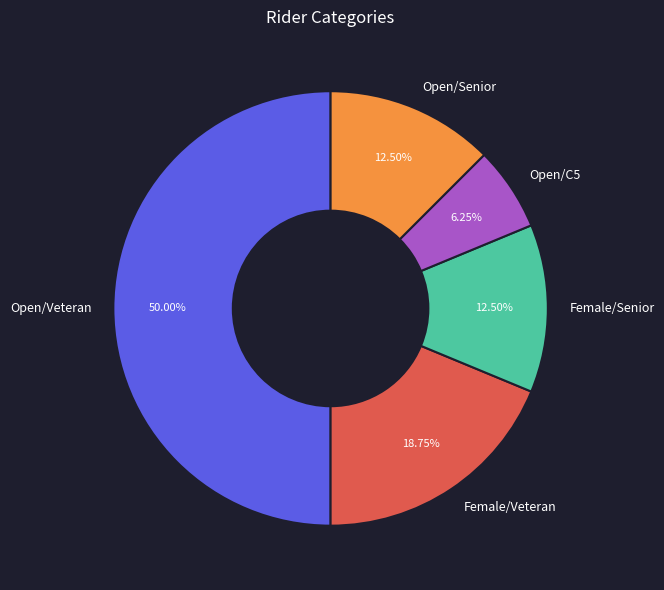

Do Female/Senior and Open/Senior together represent more than half of the pie?

No